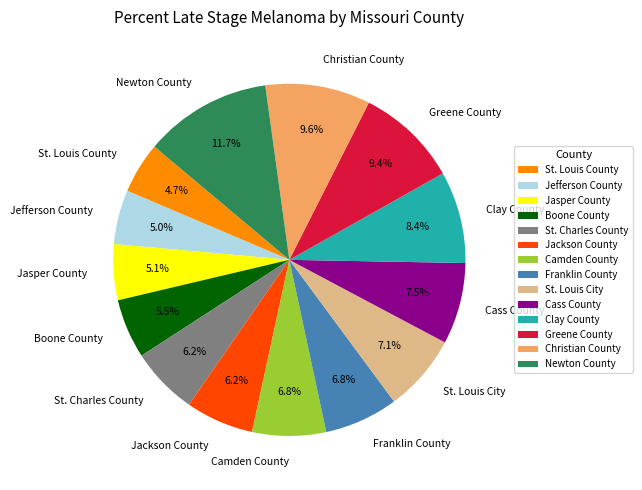

Which has a higher value, Jefferson County or Newton County?

Newton County